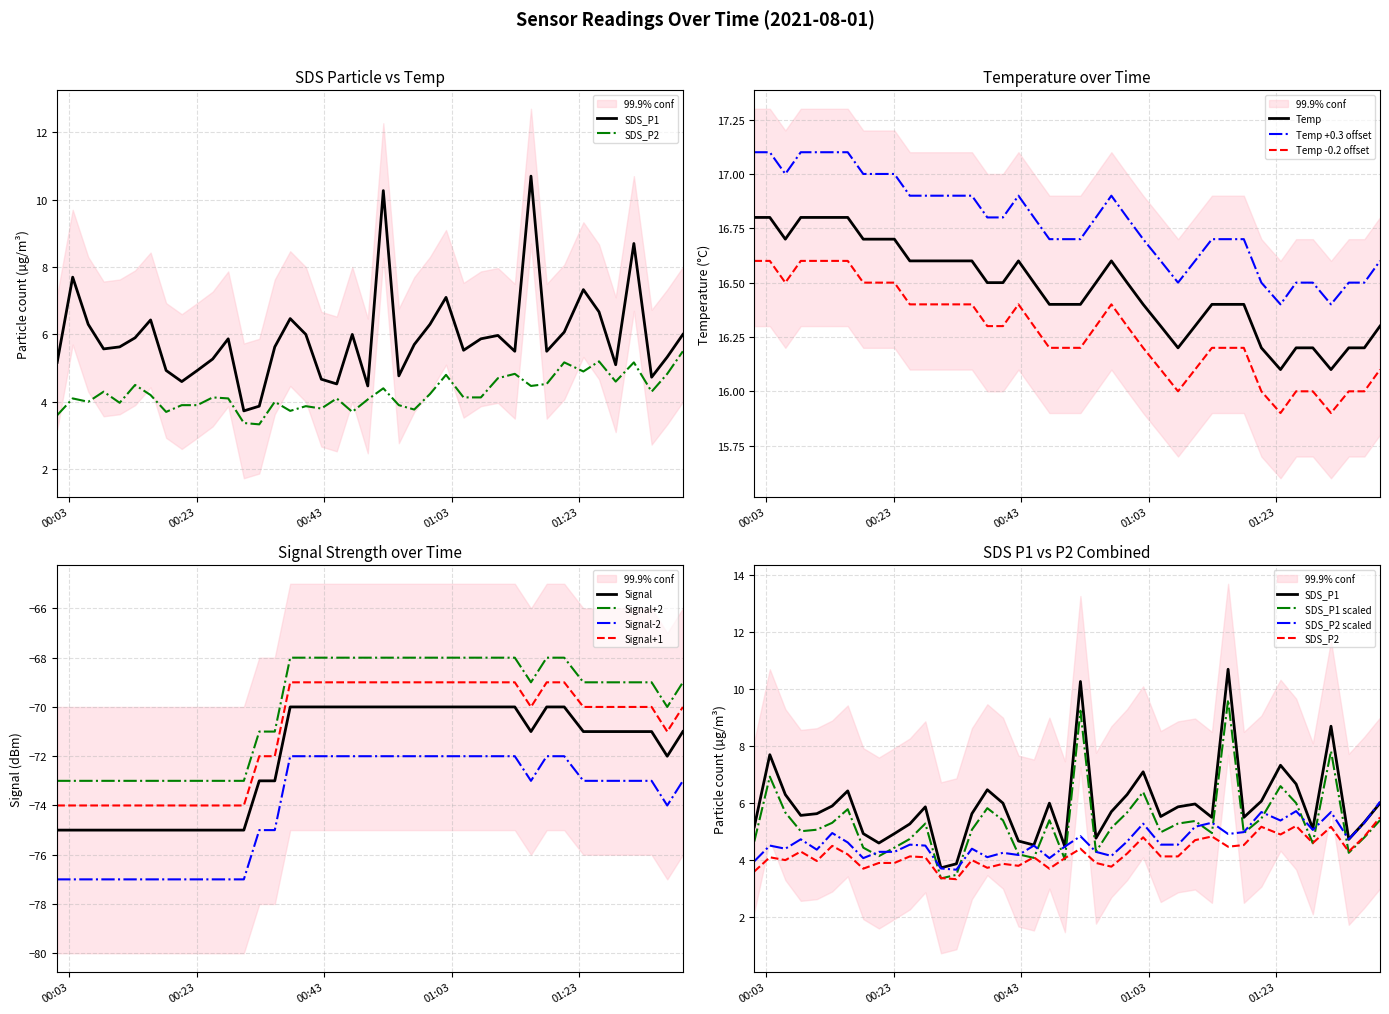

What is the label of the 29th point from the left?

2021/08/01 01:10:14